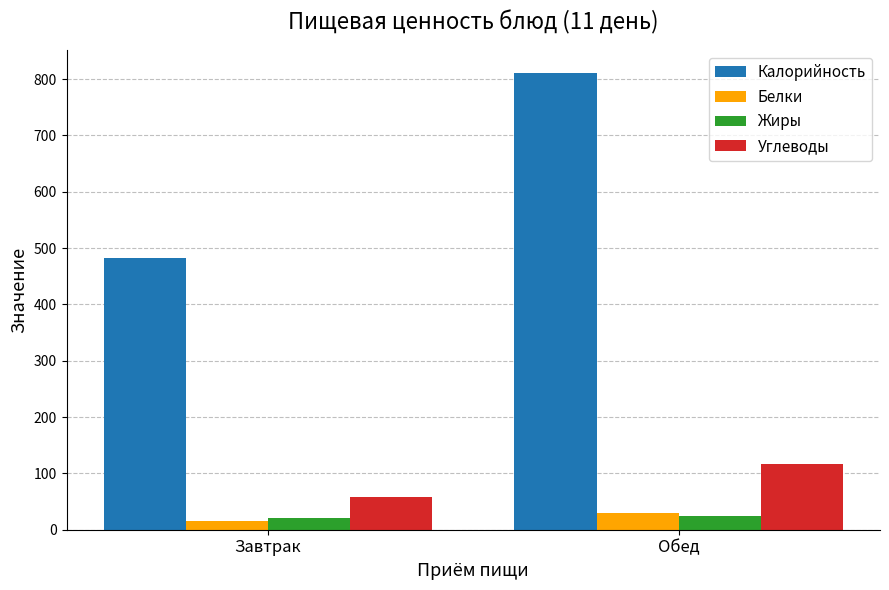

What is the maximum value shown in the chart?

810.7